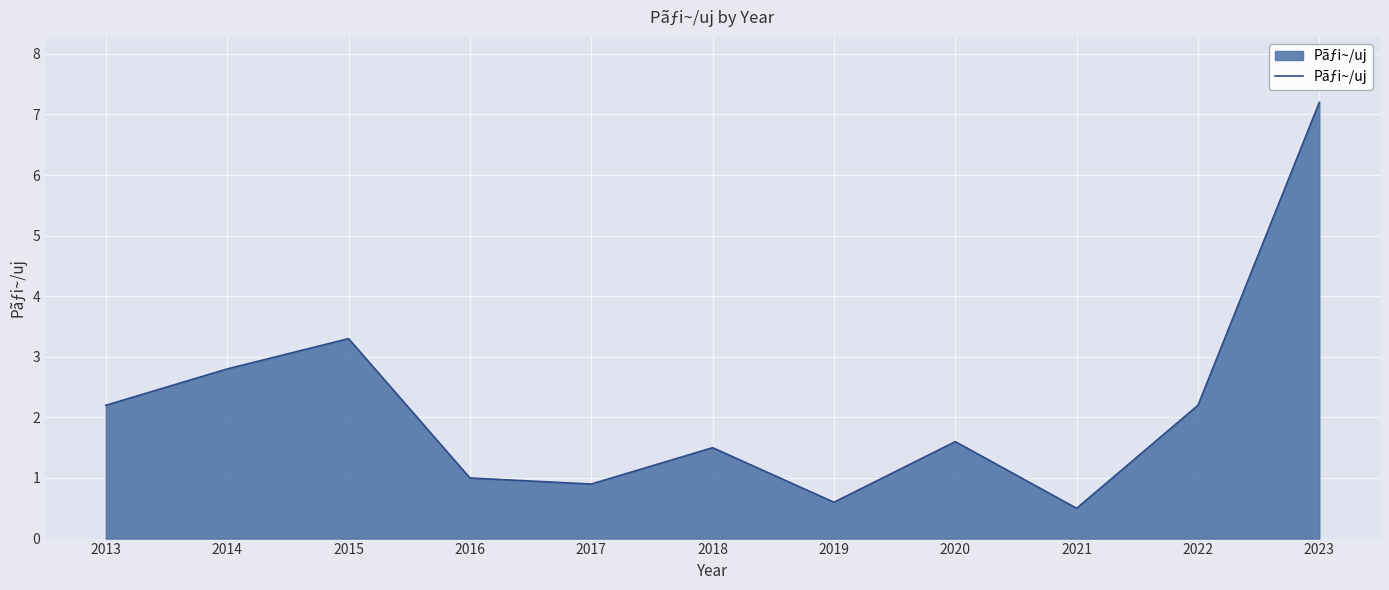

At which label is the value closest to 3?

2014